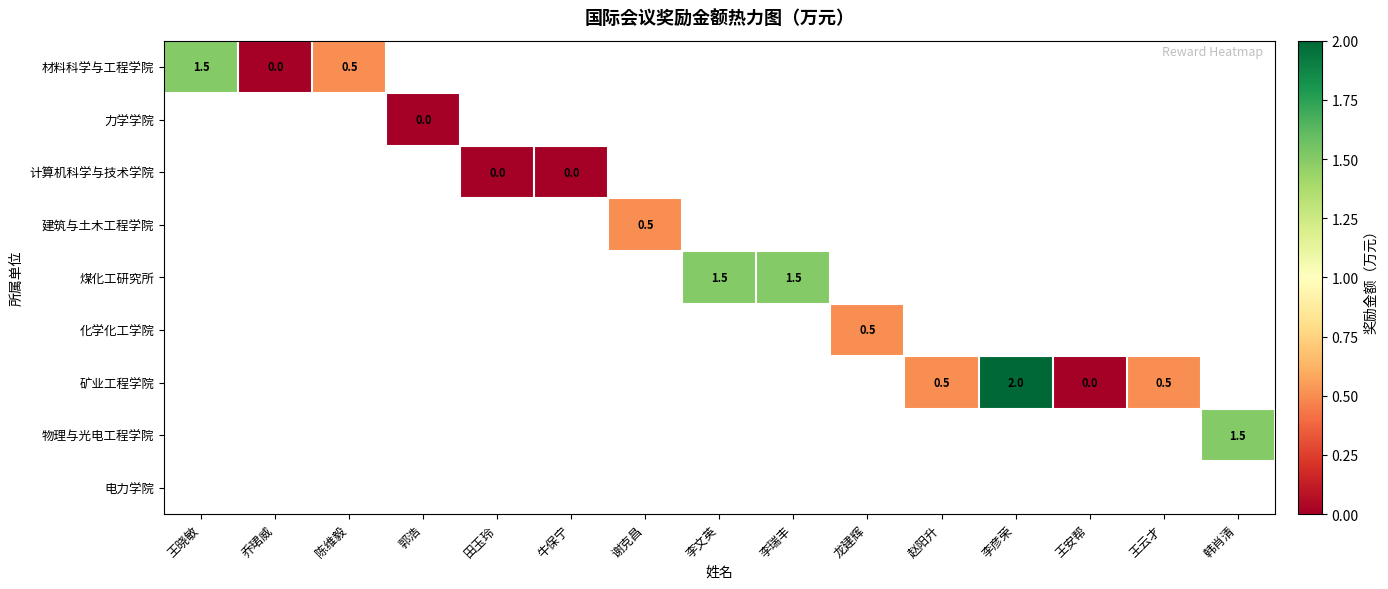

The 矿业工程学院 series shows 2.0 at 李彦荣. True or false?

True